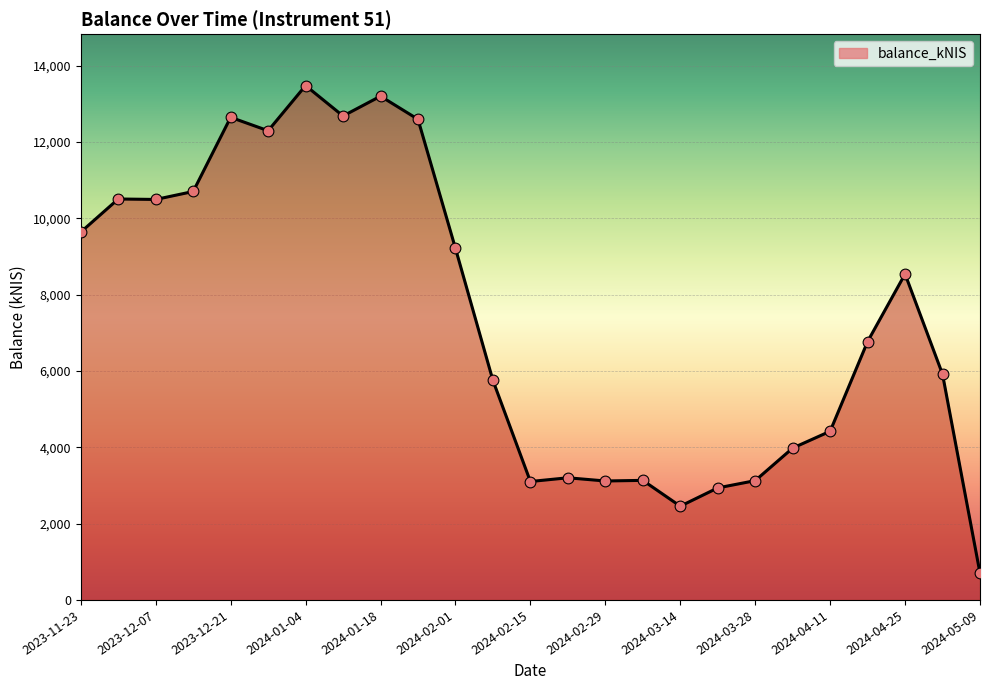

What is the smallest value displayed?

702.6